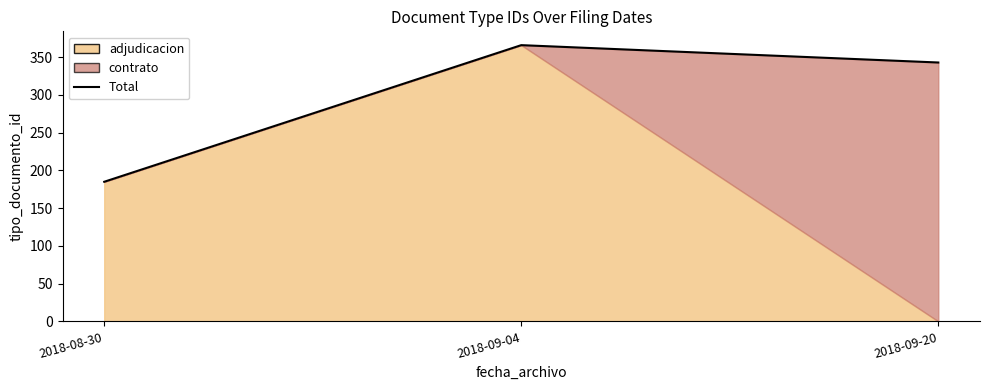

List the labels in order of value, smallest first.

2018-08-30, 2018-09-20, 2018-09-04